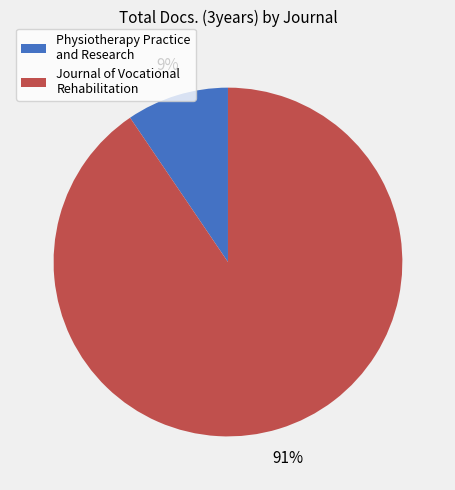

How many slices are in this pie chart?

2